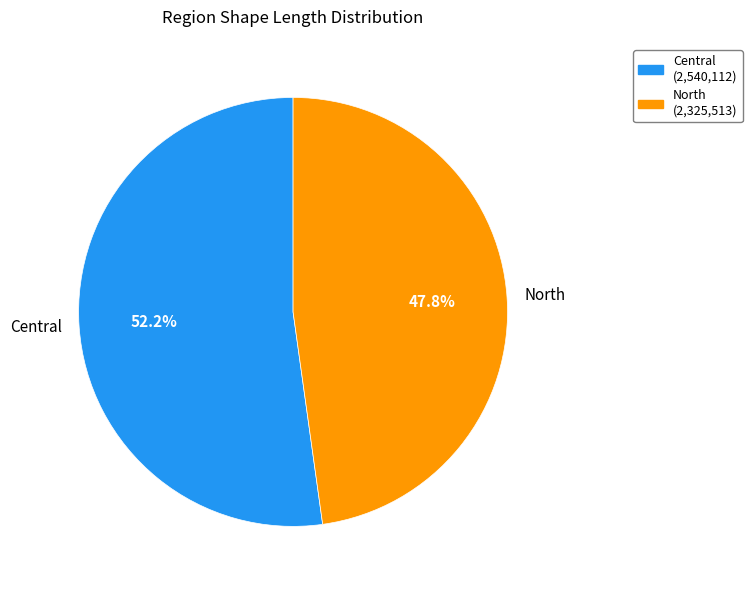

To the nearest percent, what is the average slice percentage?

50%